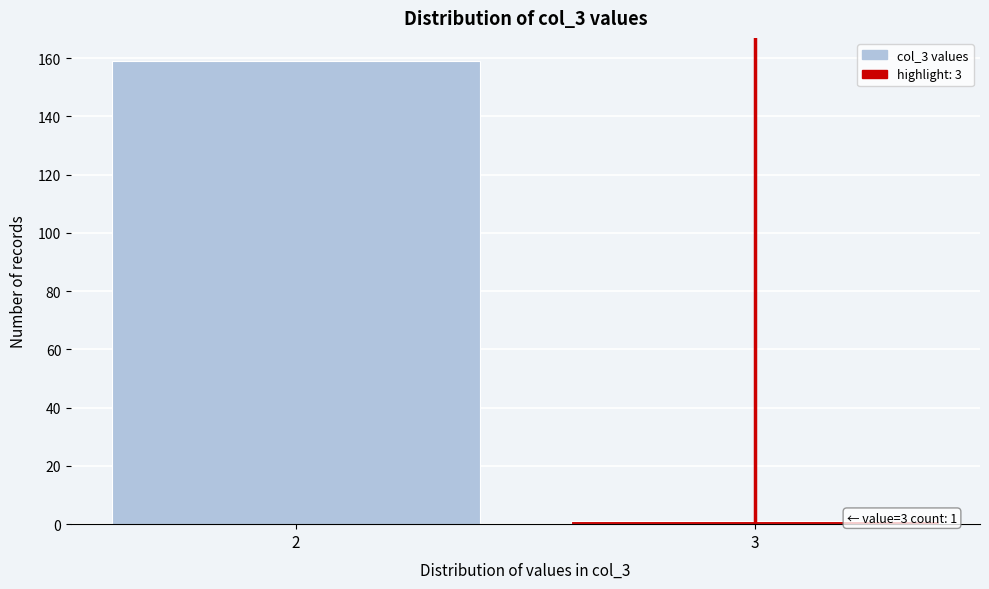

Reading left to right, list all the values displayed in this chart.

2=159	3=1